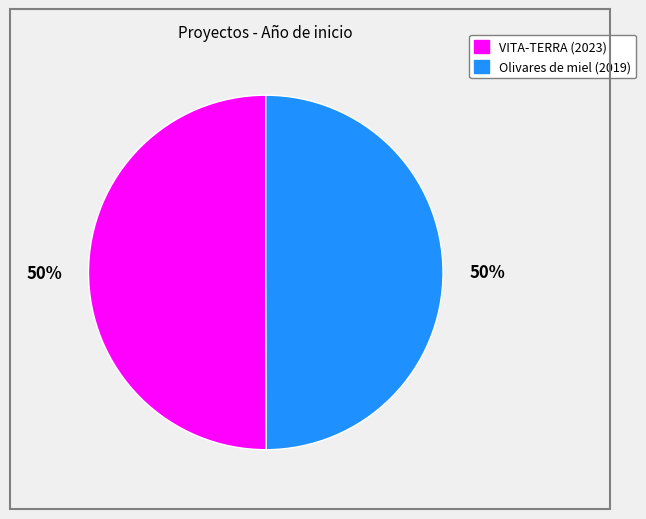

To the nearest percent, what is the average slice percentage?

50%